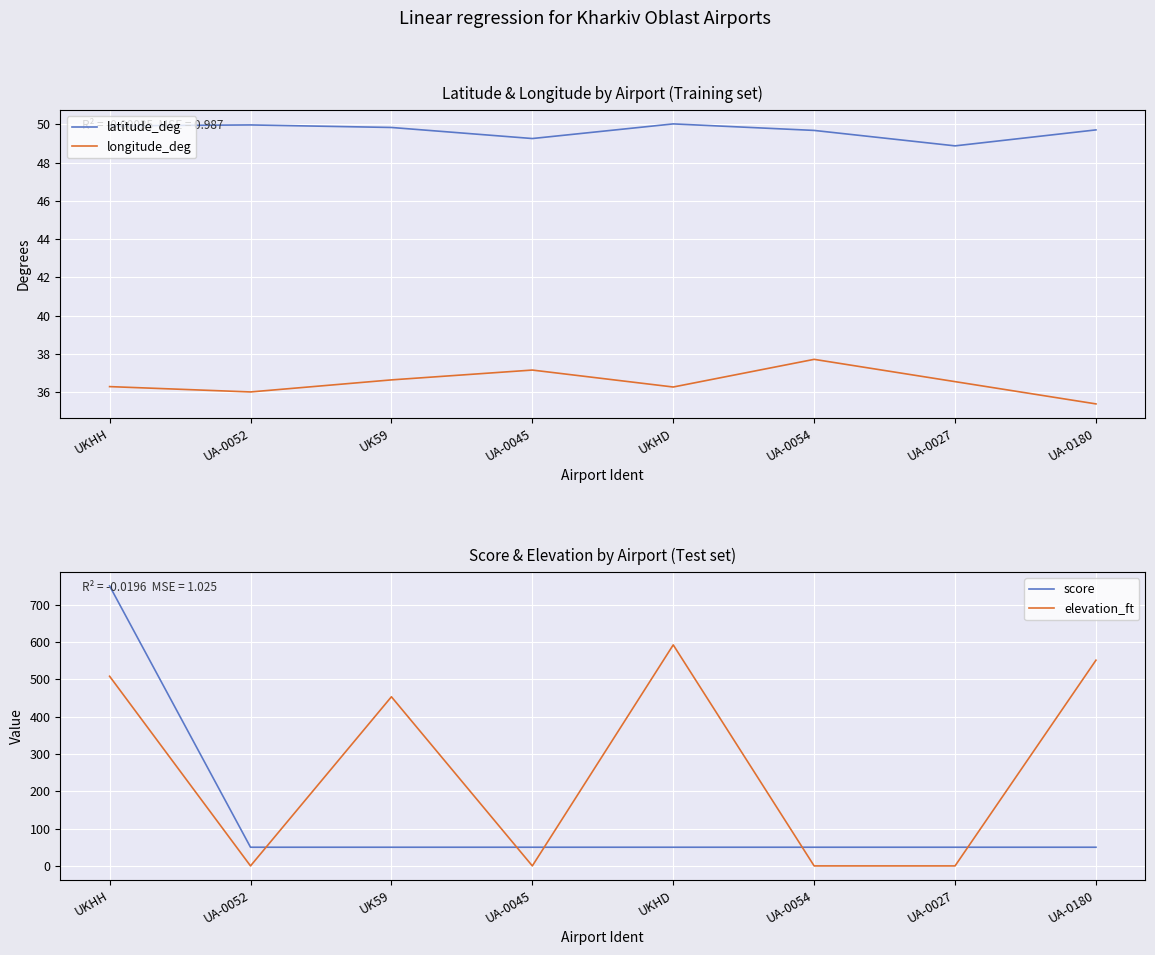

What is the difference between the highest and lowest values at UA-0180?

515.6